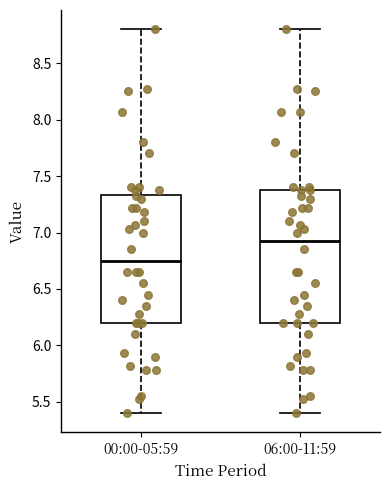

Where does the lower whisker of the box for 00:00-05:59 end on the y-axis? The values are not printed on the chart, so give them approximately, as read against the axis.

5.40